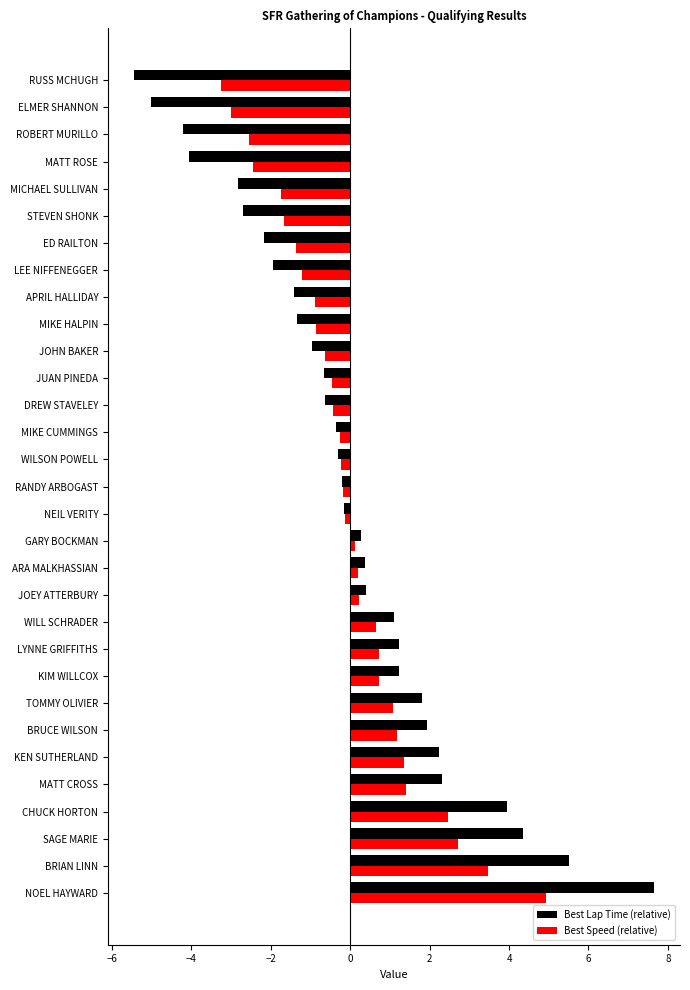

What is the difference between the second highest and minimum values in the Best Speed (relative) series?

6.7